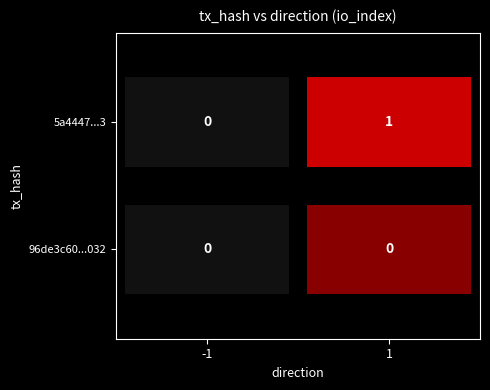

Which series has the widest spread of values?

5a4447...3